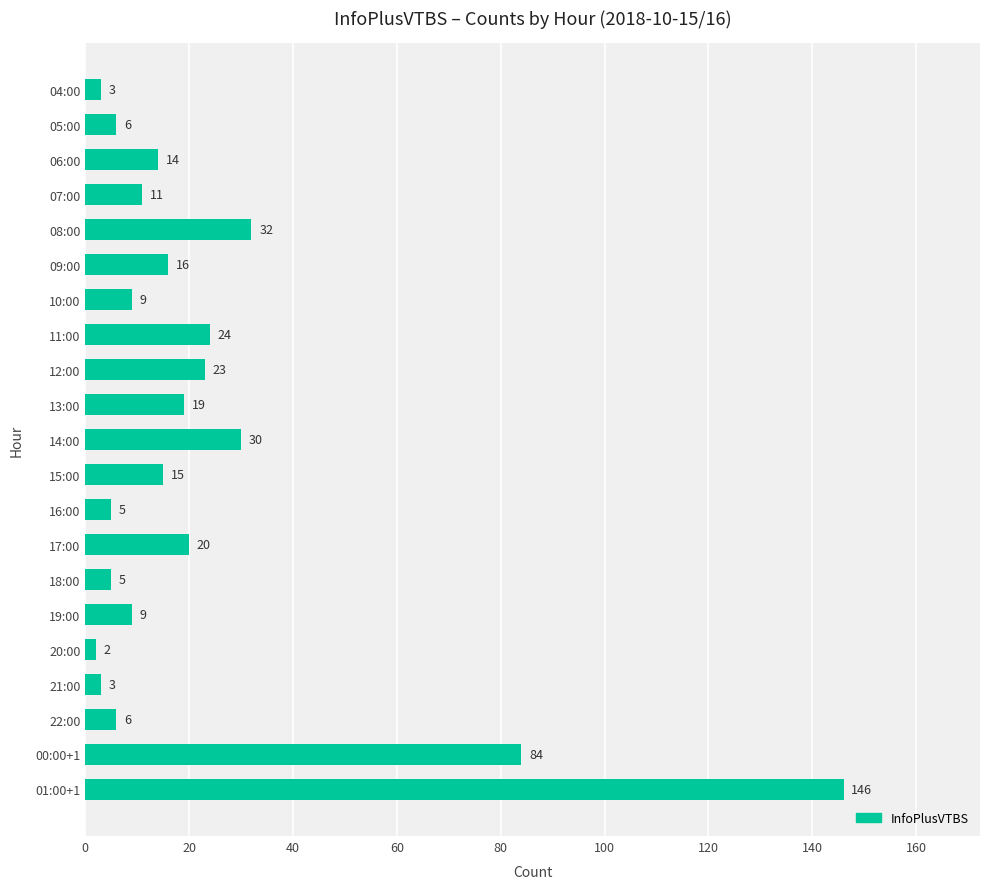

Reading bottom to top, extract all data points from this chart.

146	84	6	3	2	9	5	20	5	15	30	19	23	24	9	16	32	11	14	6	3